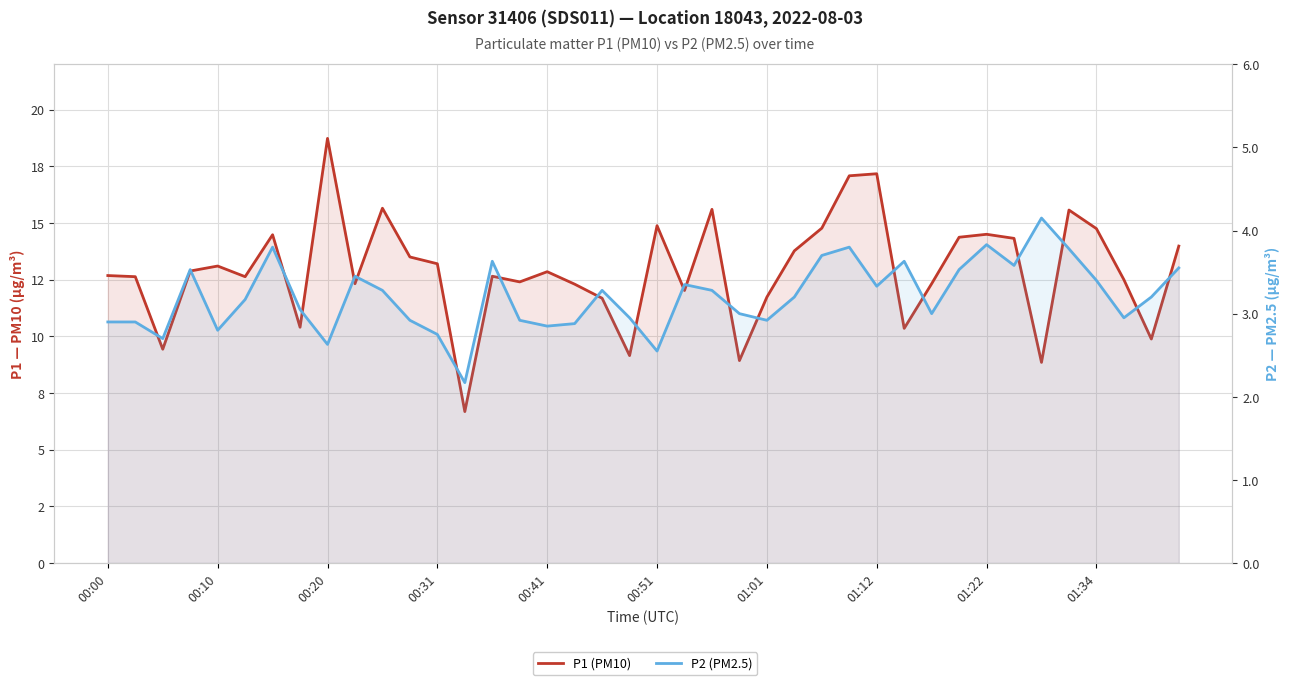

How many values in the P2 (PM2.5) series are below 3?

15